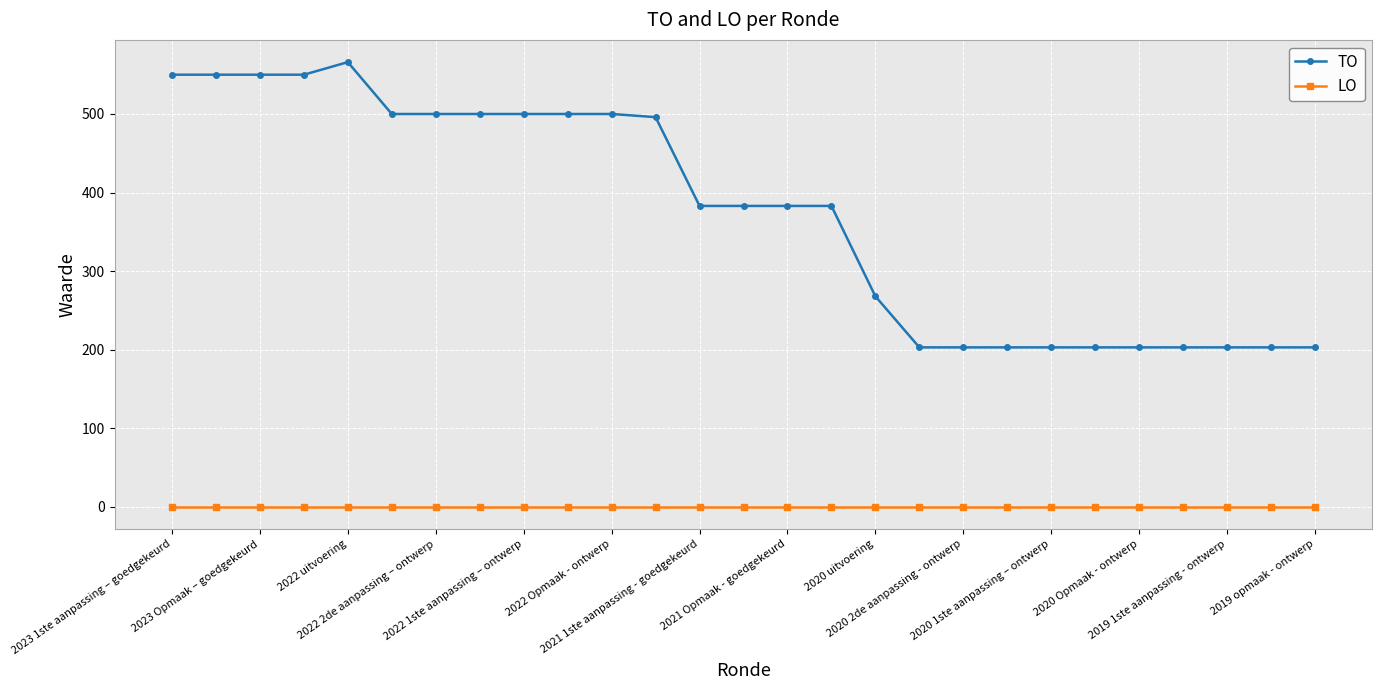

What is the greatest value displayed?

566